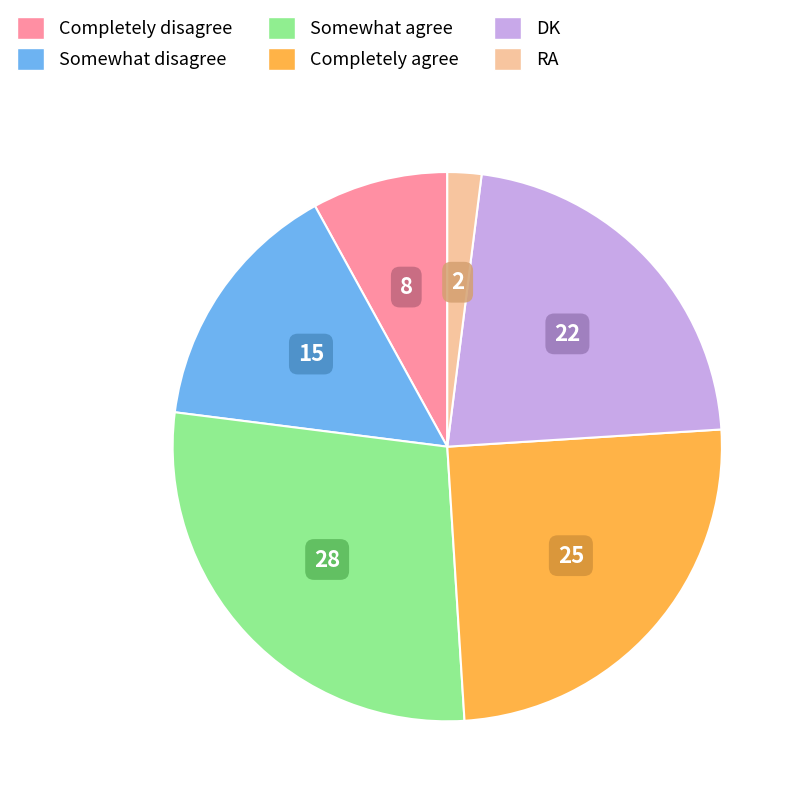

Approximately how many times larger is the value at Somewhat disagree compared to DK?

0.7